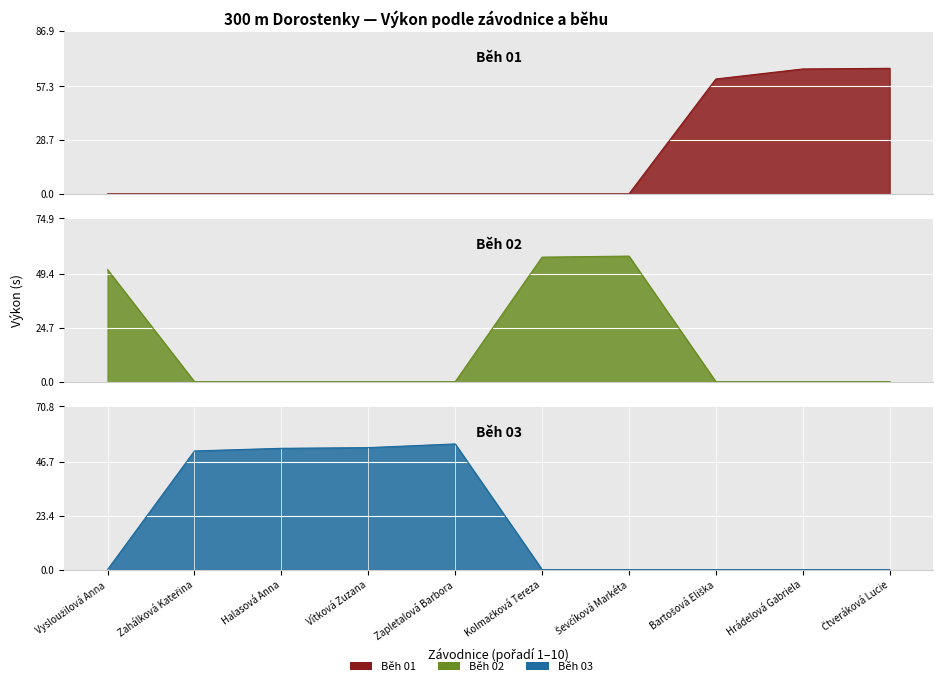

List the series in order of their peak value, lowest first.

Běh 03, Běh 02, Běh 01